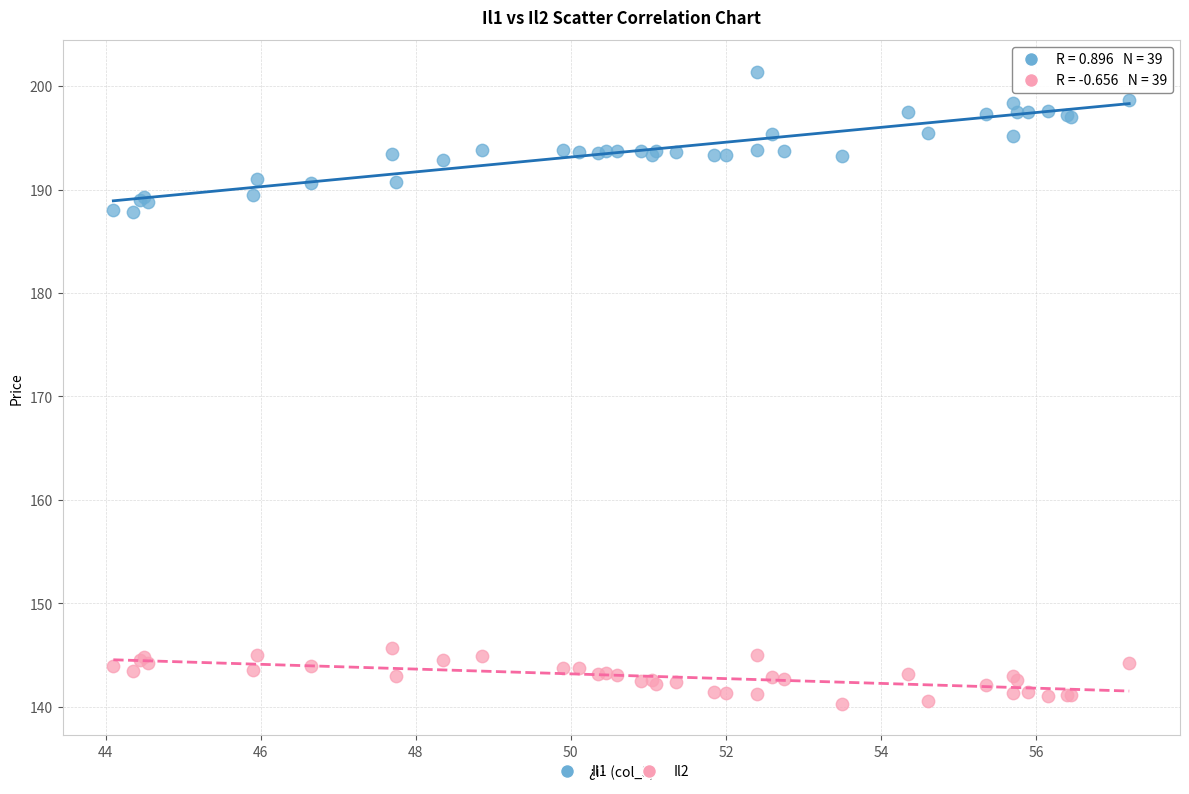

Which series has the widest spread of Y values?

Il1